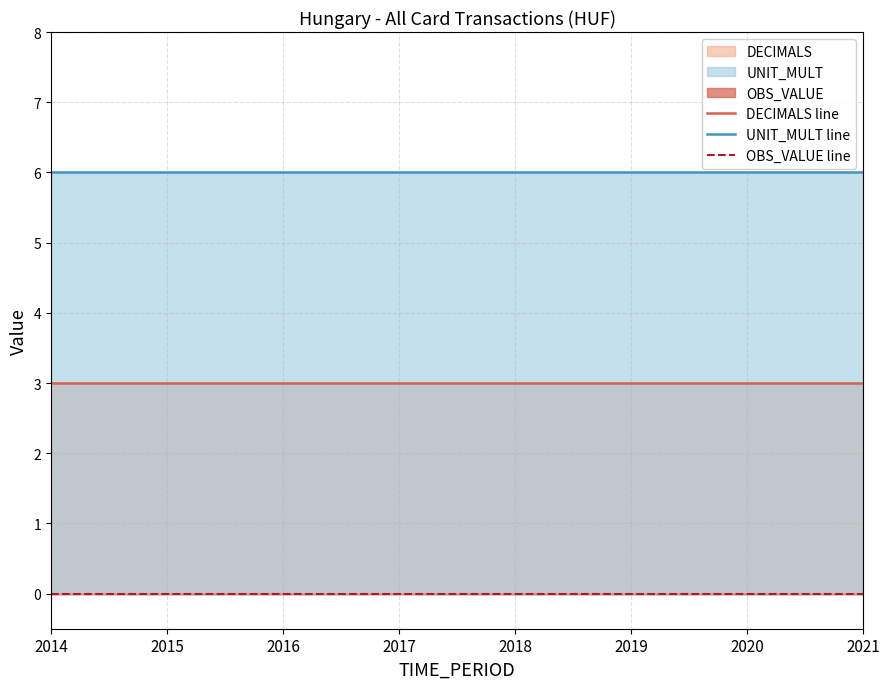

Reading left to right, transcribe all the data shown in this chart.

DECIMALS line: 2014=3	2015=3	2016=3	2017=3	2018=3	2019=3	2020=3	2021=3
UNIT_MULT line: 2014=6	2015=6	2016=6	2017=6	2018=6	2019=6	2020=6	2021=6
OBS_VALUE line: 2014=0	2015=0	2016=0	2017=0	2018=0	2019=0	2020=0	2021=0